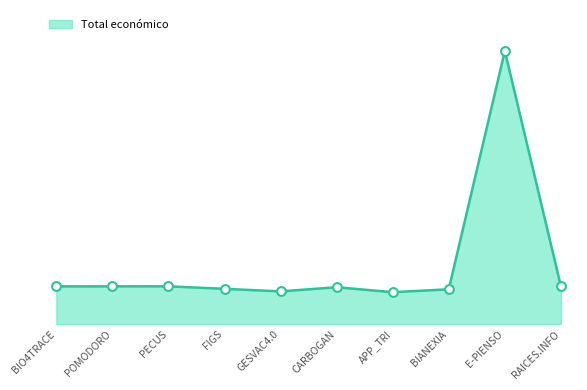

What is the change in value from APP_TRI to E-PIENSO?

+3809118